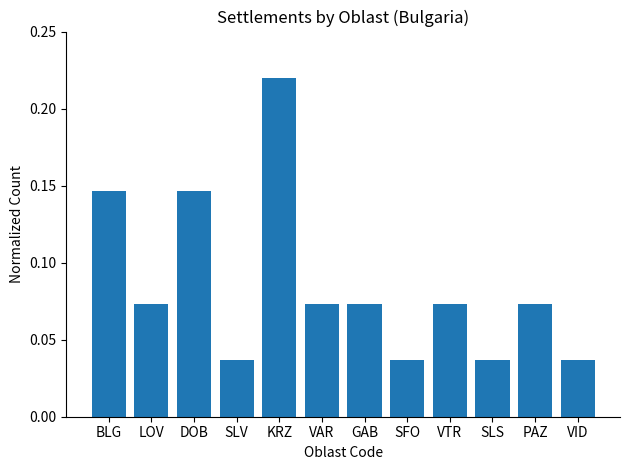

What is the label of the 9th bar from the left?

VTR